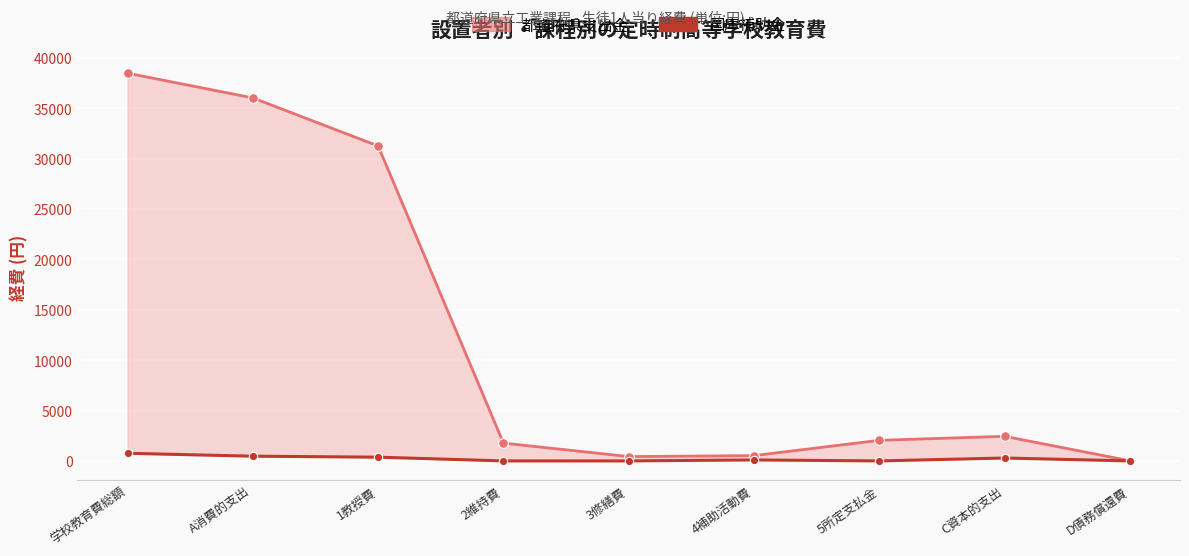

In 国庫補助金, how many points are higher than both neighbors (excluding endpoints)?

2